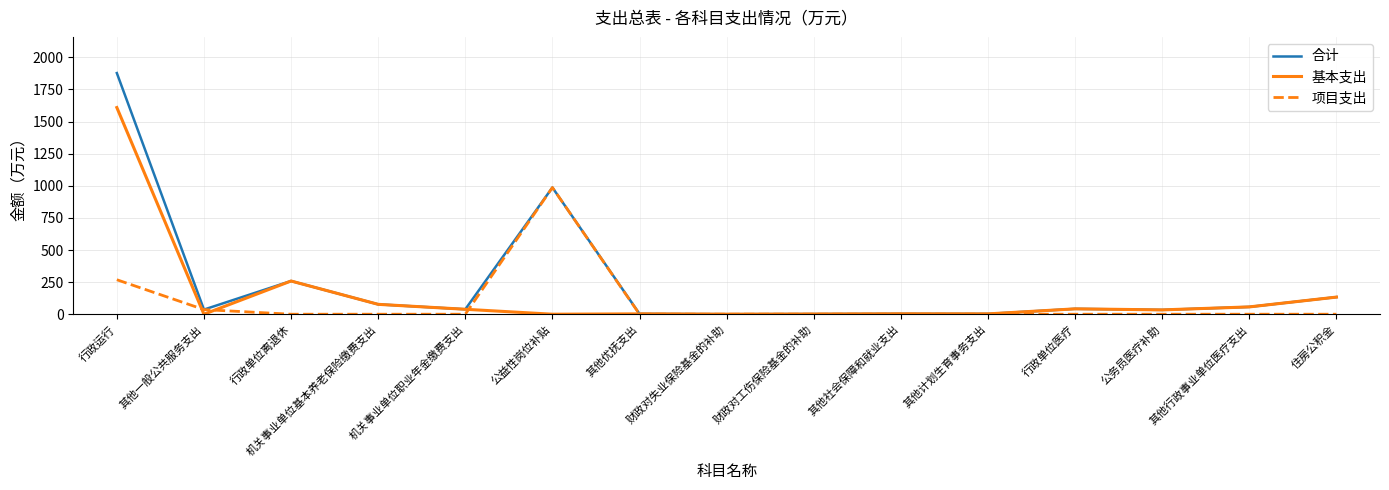

At which label is 项目支出 closest to 493?

行政运行